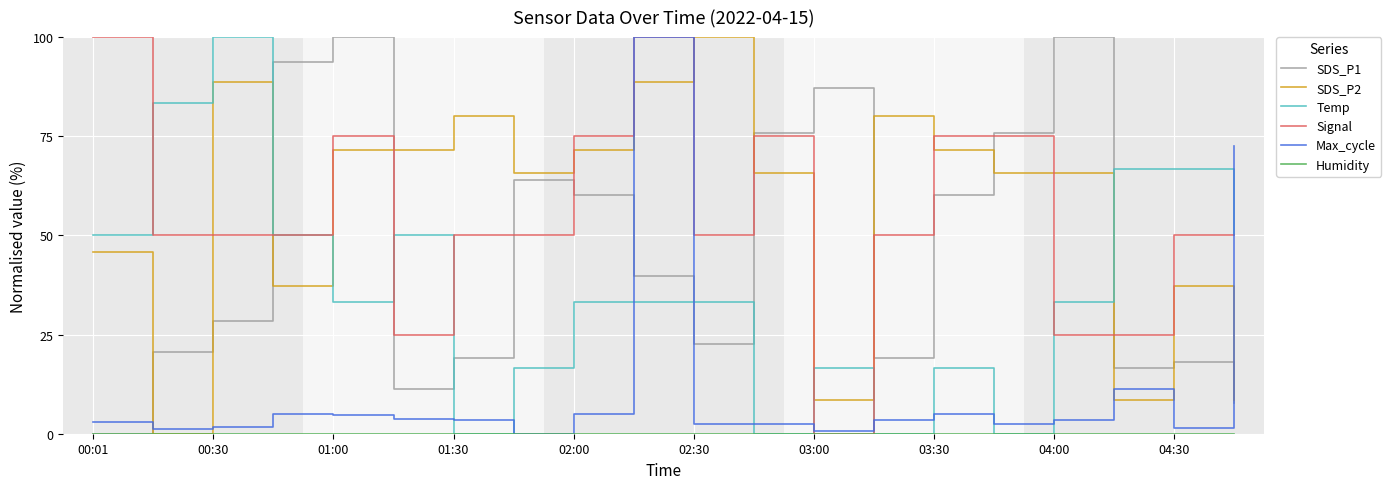

How many times do SDS_P1 and SDS_P2 cross each other?

8